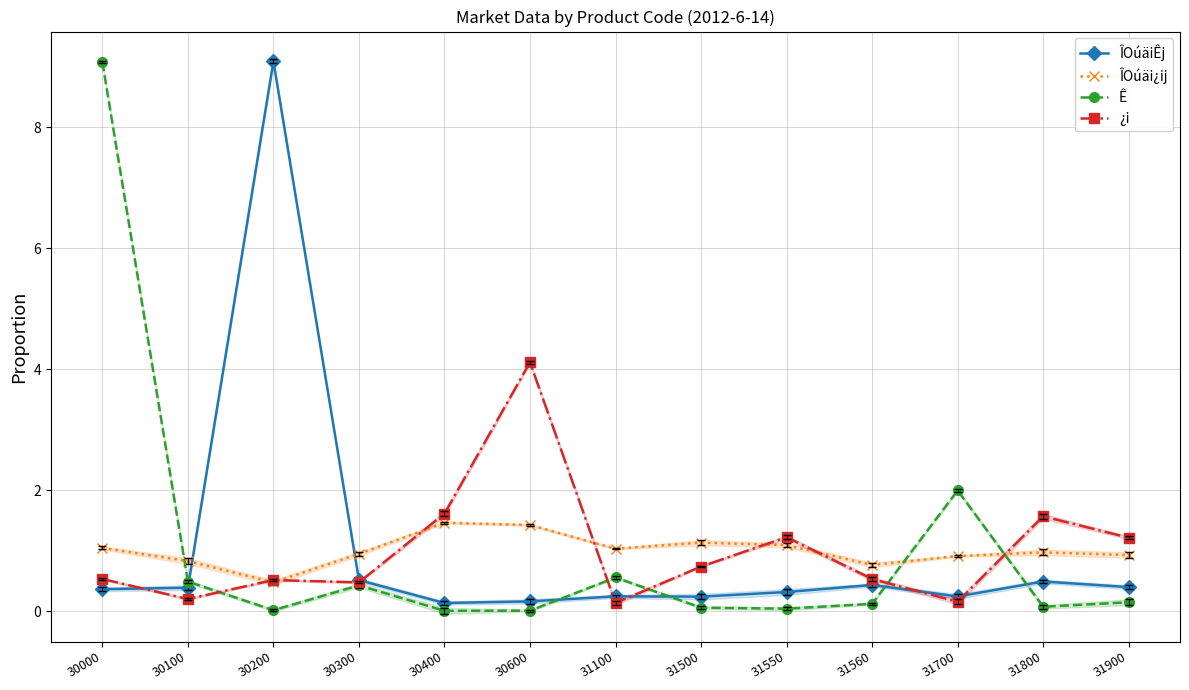

Is the value of ¿i at 31900 greater than the value of ÎOúäiÊj at 30400?

Yes